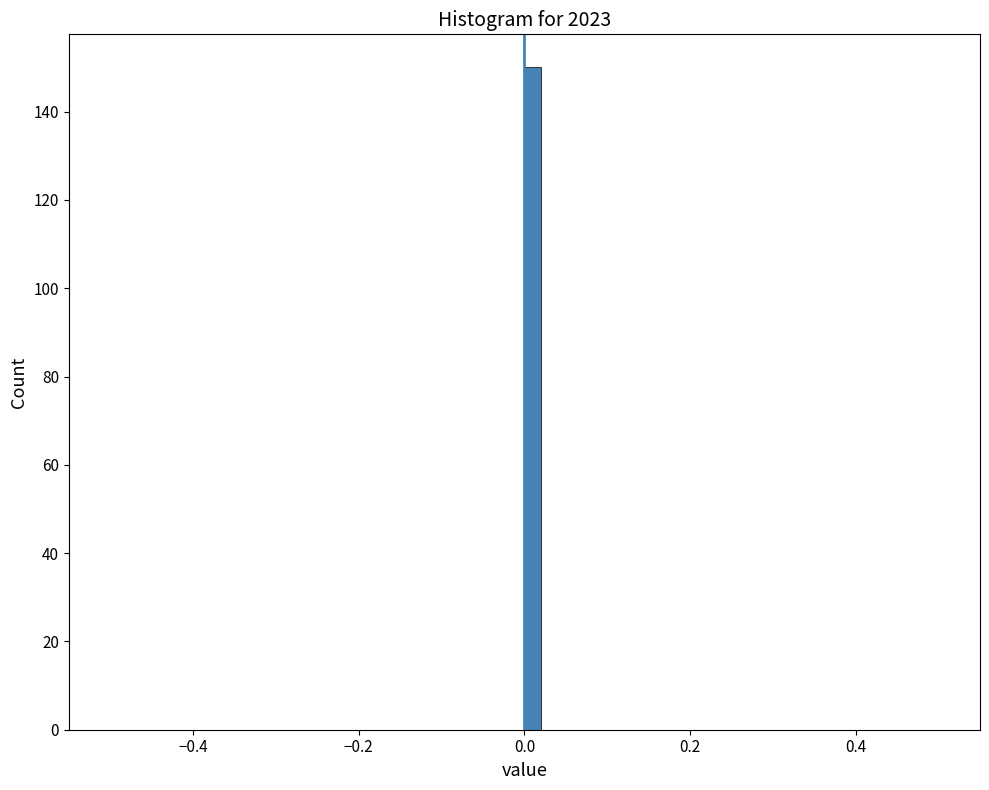

Read against the x-axis, roughly where is the centre of the tallest bar?

0.02